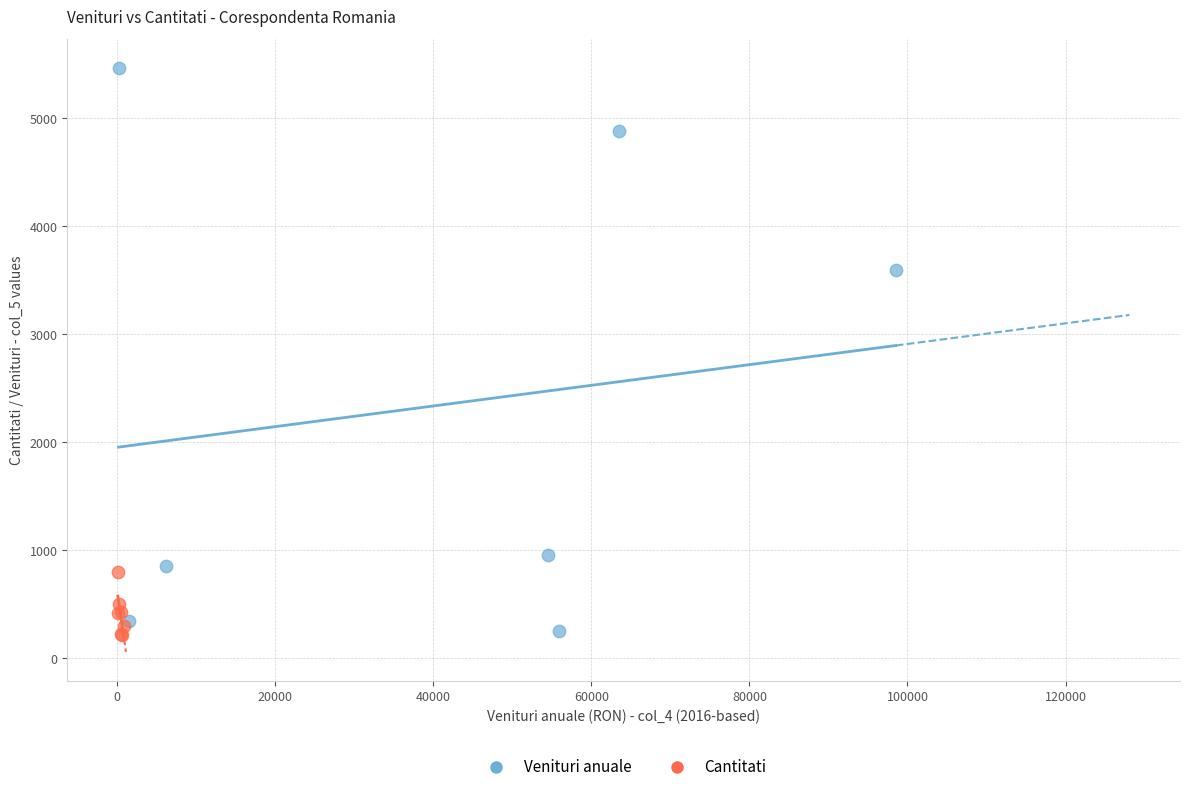

Which series contains the highest Y value?

Venituri anuale